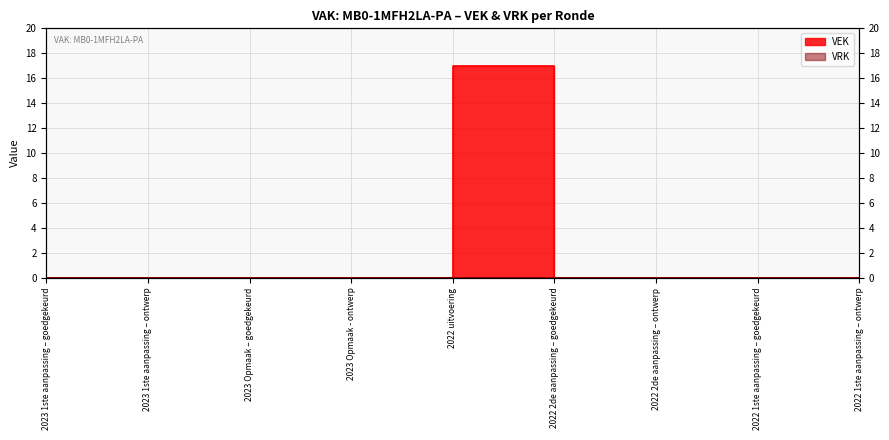

At which category does the data reach its first local peak?

2022 uitvoering